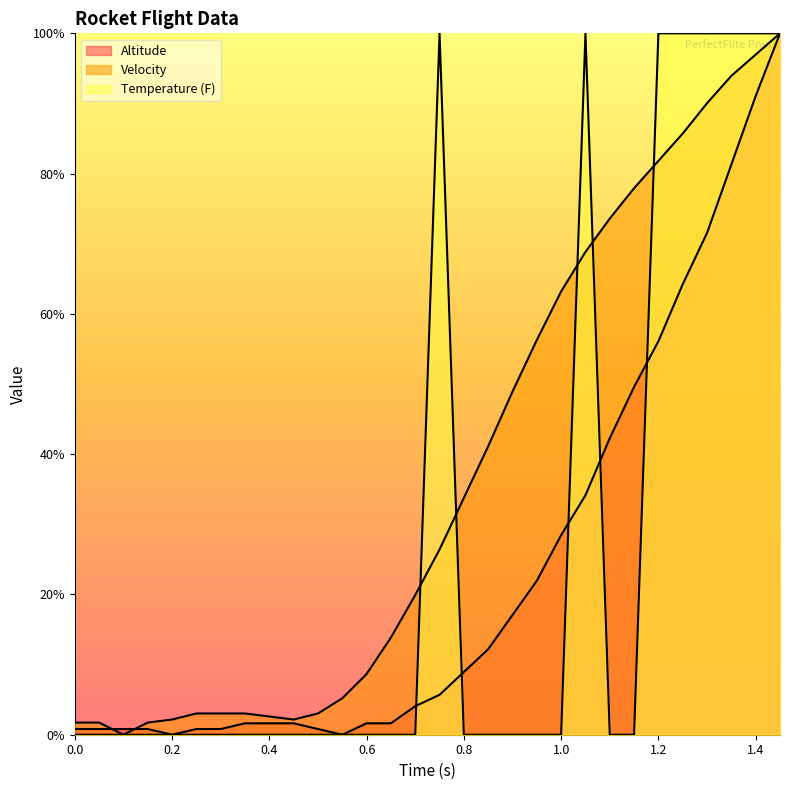

The Velocity series shows 26.1 at 14. True or false?

False